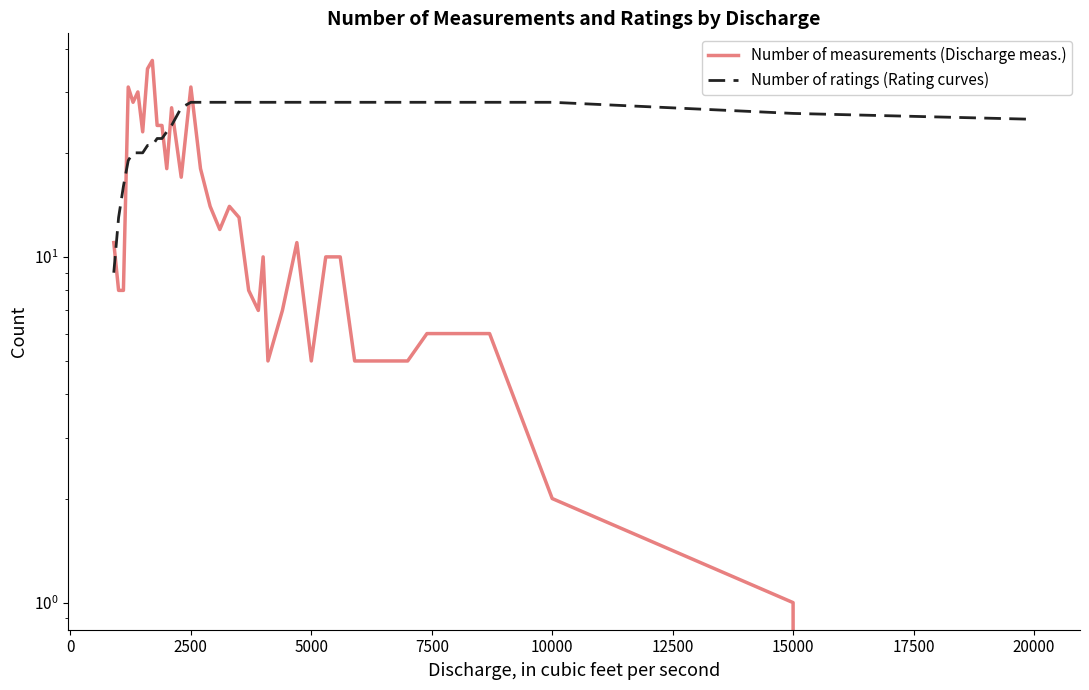

Reading right to left, list all the values displayed in this chart.

Number of measurements (Discharge meas.): 0	1	2	6	6	5	5	5	10	10	5	11	7	5	10	7	8	13	14	12	14	18	31	17	27	18	24	24	37	35	23	30	28	31	8	8	11
Number of ratings (Rating curves): 25	26	28	28	28	28	28	28	28	28	28	28	28	28	28	28	28	28	28	28	28	28	28	27	24	23	22	22	21	21	20	20	20	19	16	13	9